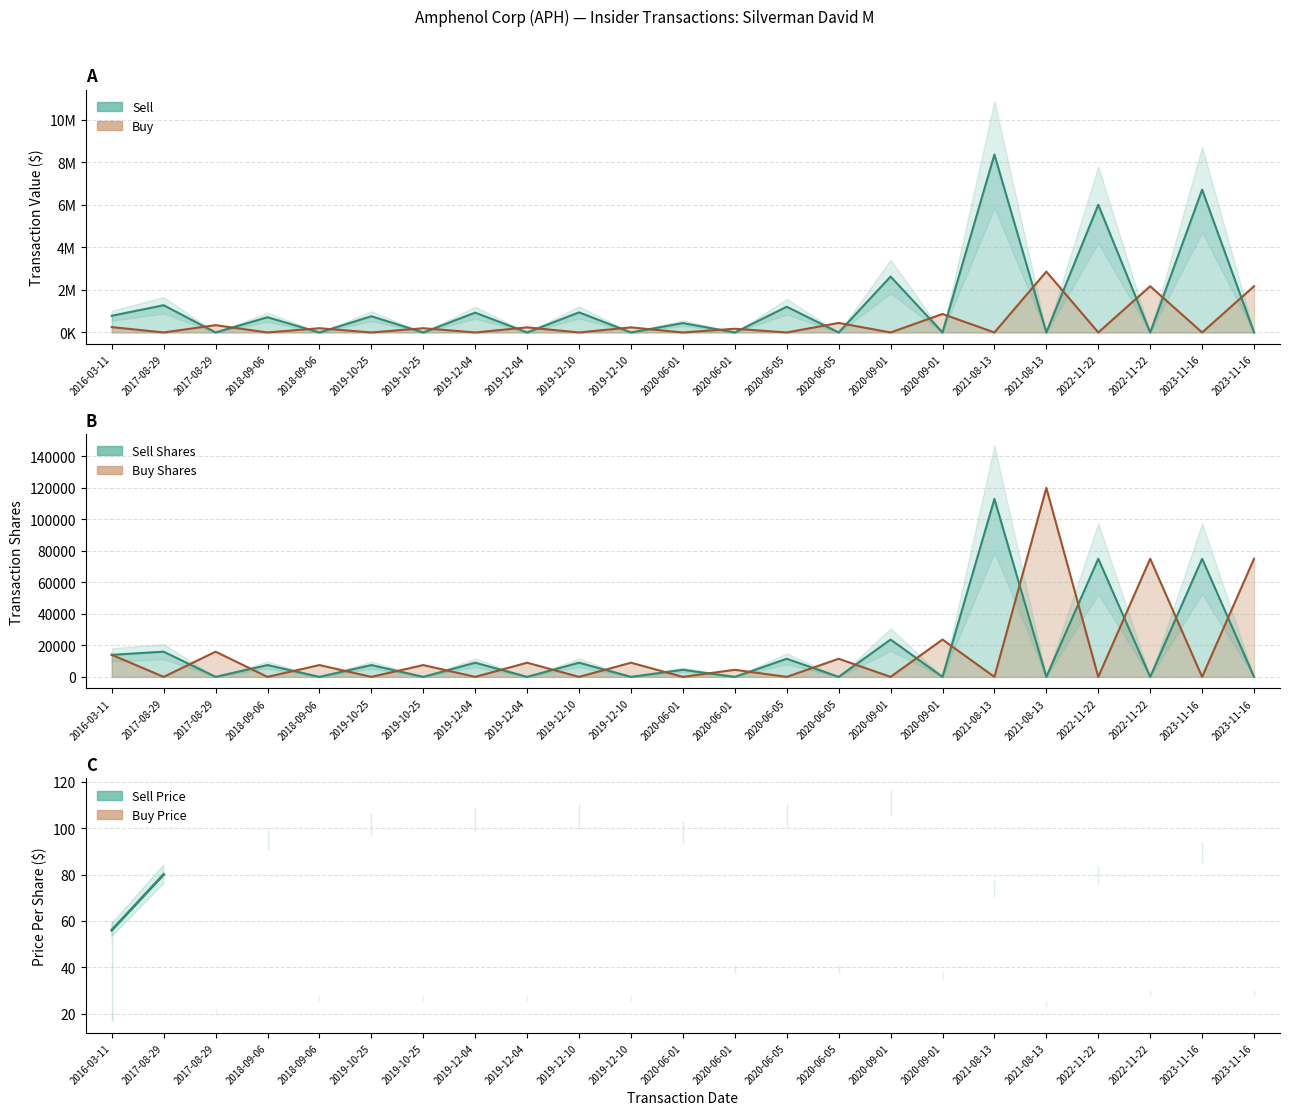

Where is Sell Shares (line) nearest to the value 56500?

2022-11-22